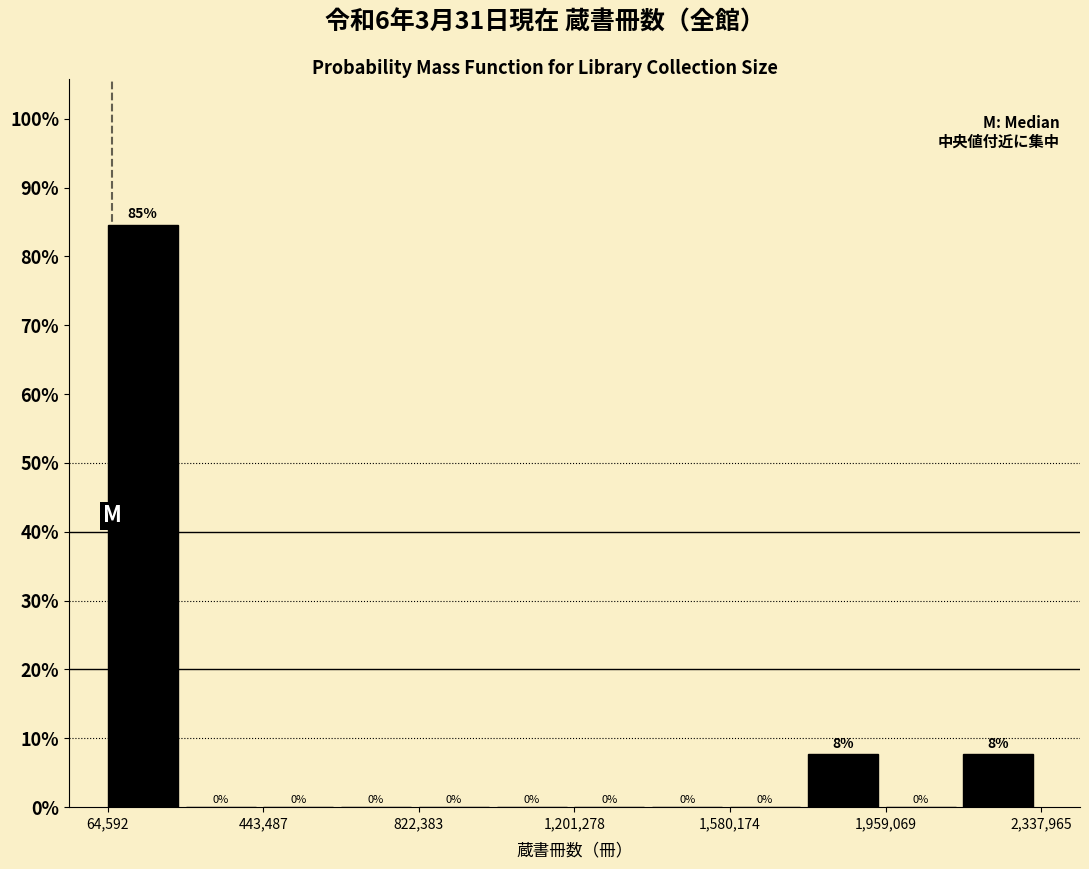

Read against the x-axis, roughly where is the centre of the tallest bar?

150000